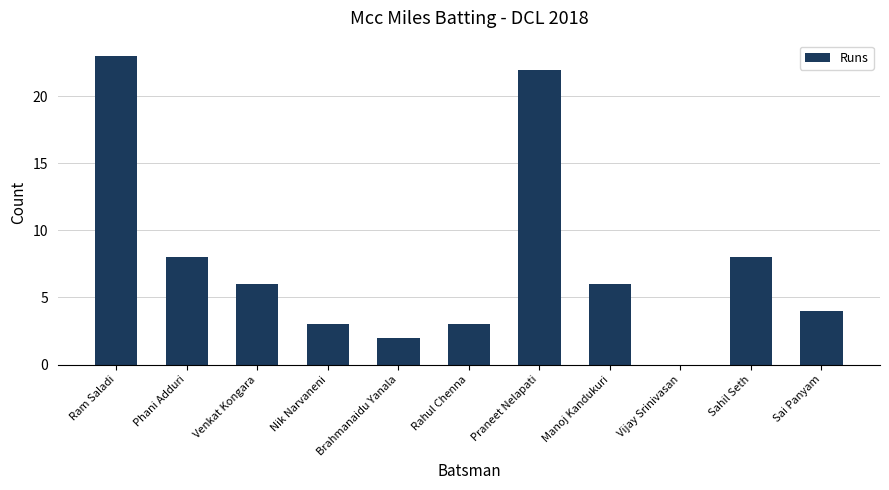

The chart shows a value of 2 at Sahil Seth. True or false?

False